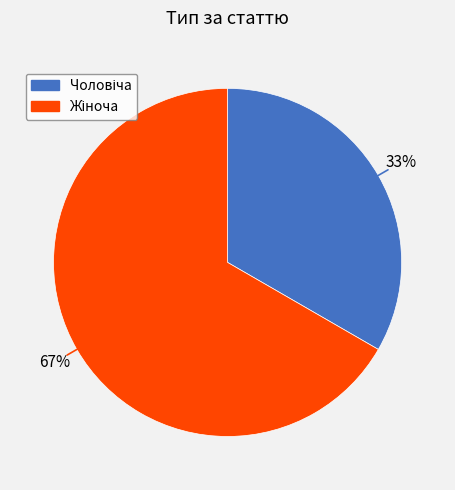

How many segments does this pie chart have?

2